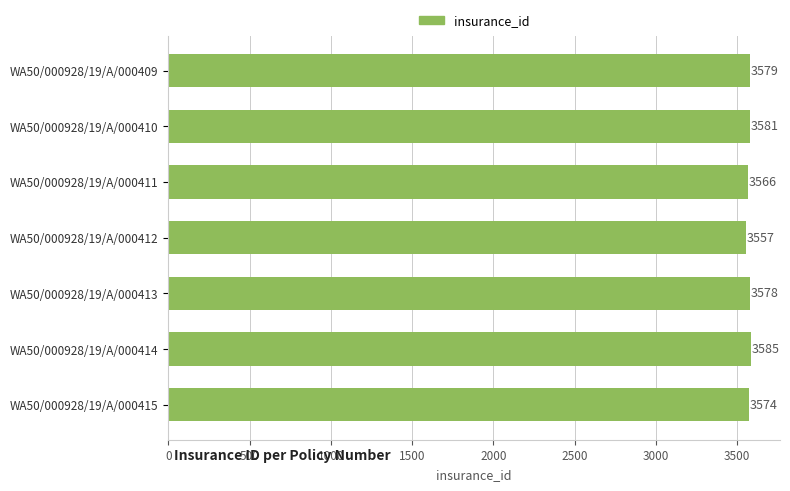

Are the bars horizontal?

Yes